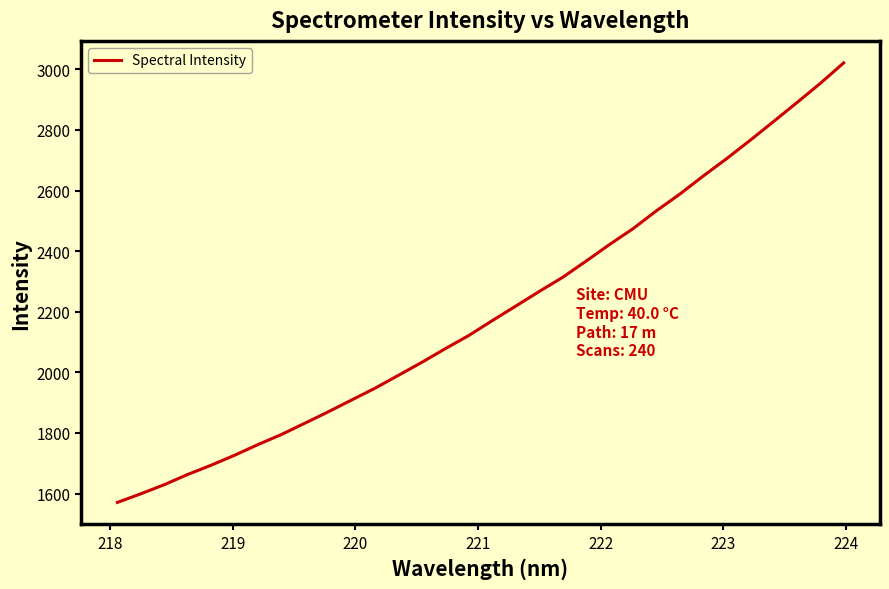

What is the difference between the maximum and minimum values?

1450.5